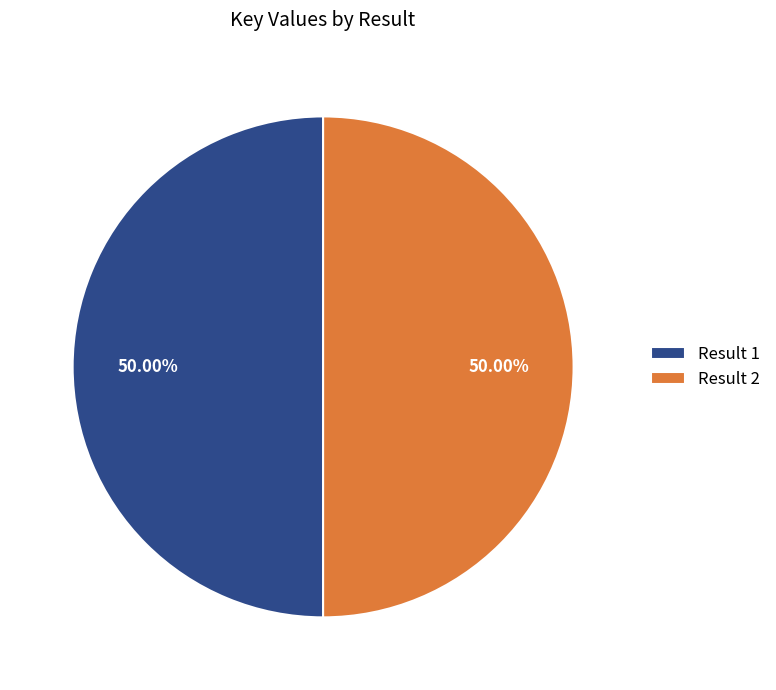

Is the sum of Result 1 and Result 2 greater than half?

Yes